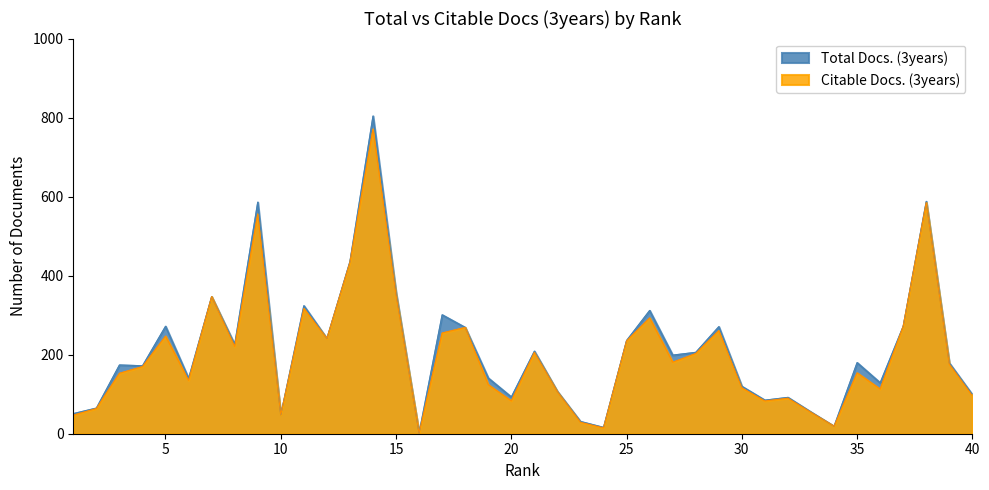

In Citable Docs. (3years), how many points are lower than both neighbors (excluding endpoints)?

11